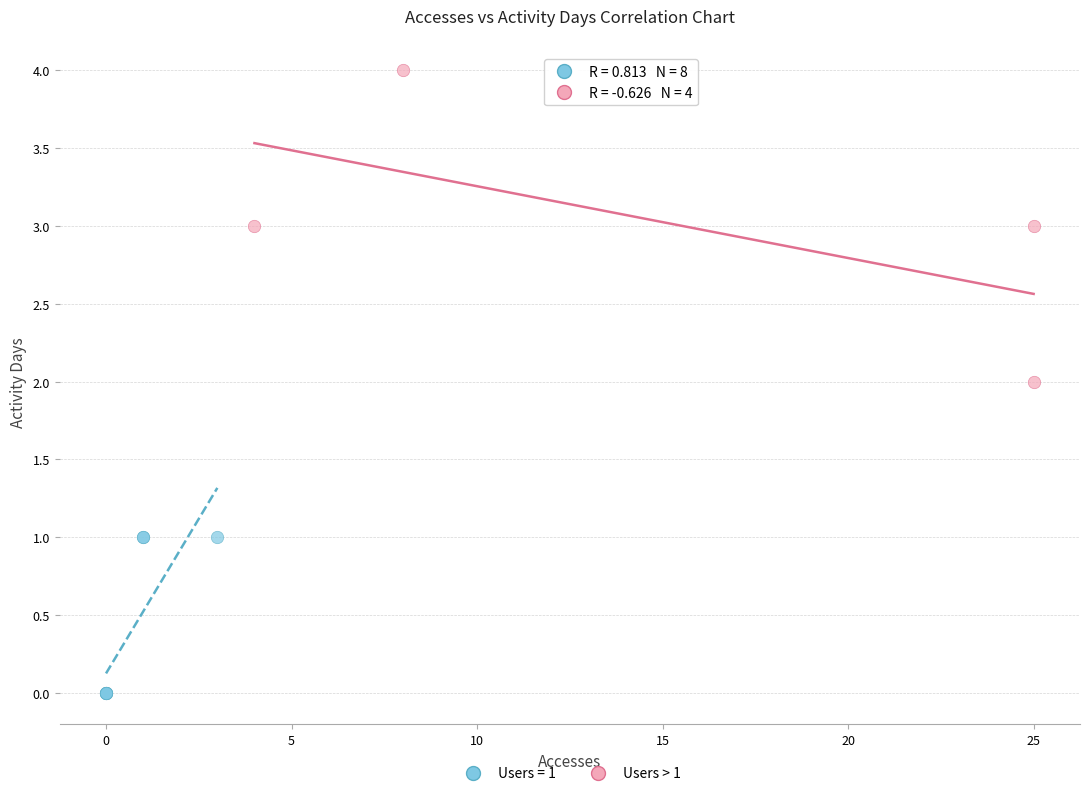

Which series contains the lowest Y value?

Users = 1